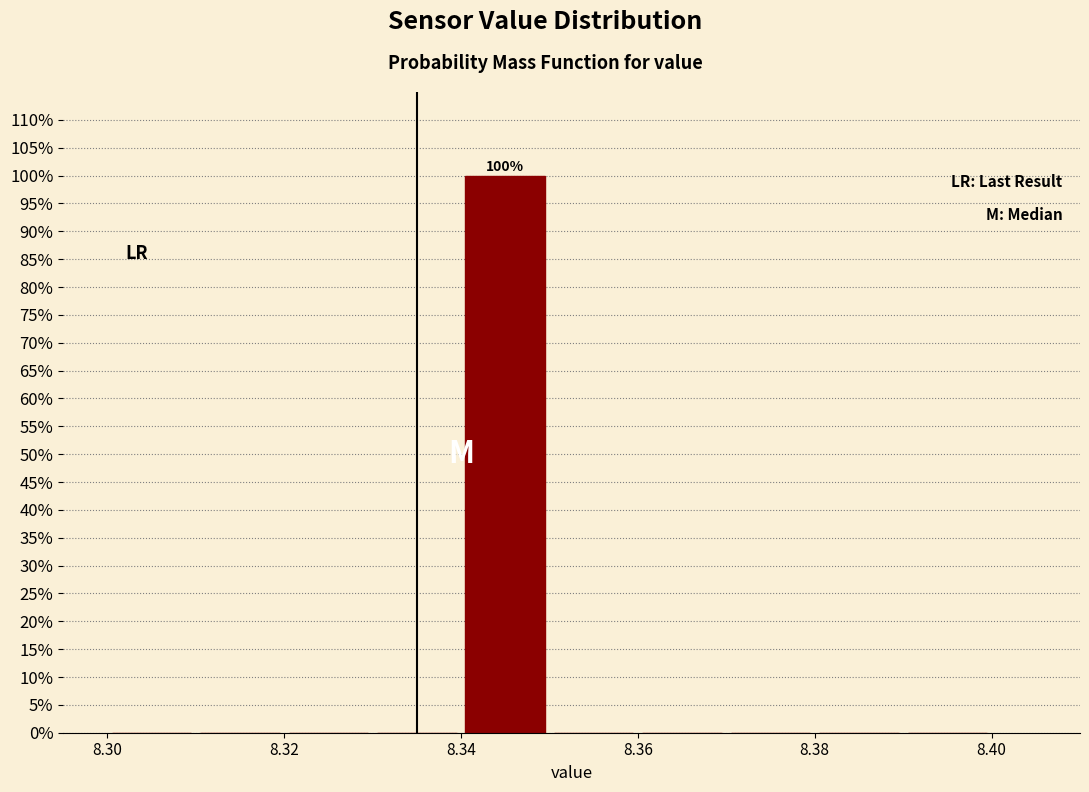

Over which range of the x-axis is the bar tallest?

8.34 to 8.35